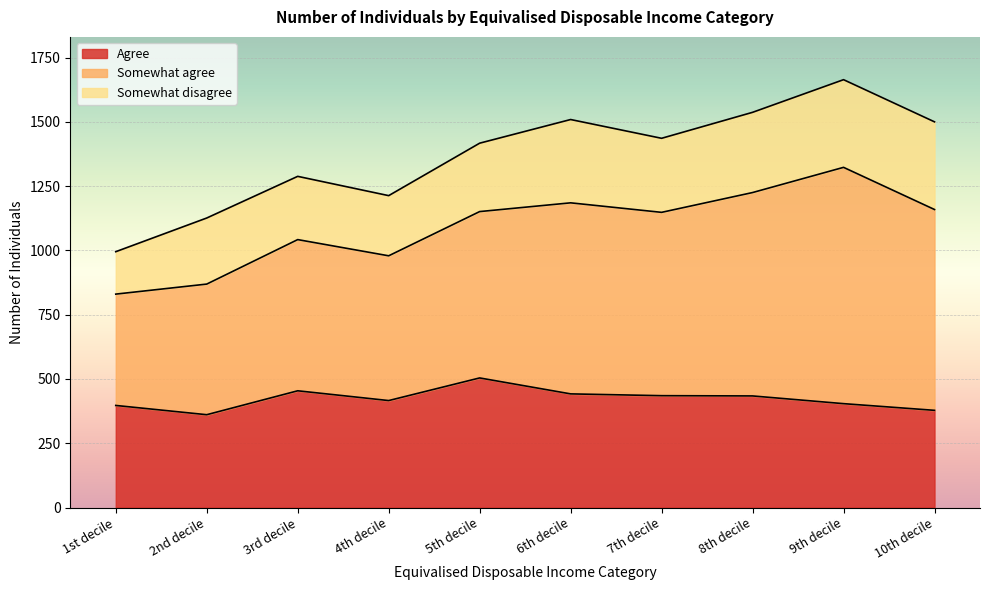

What are all the series names shown in the legend?

Agree, Somewhat agree, Somewhat disagree